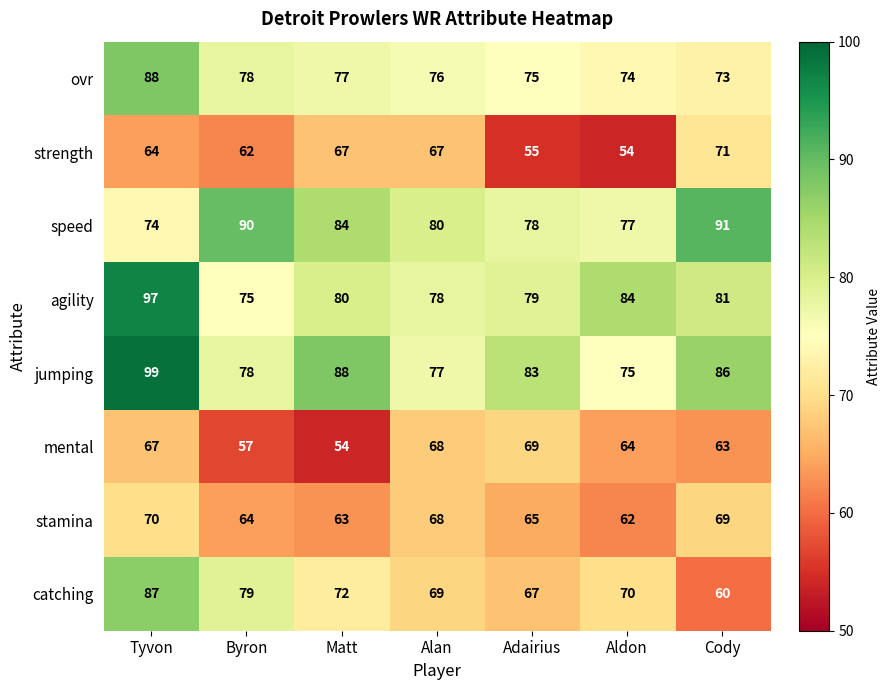

Is it true that agility equals 97 at Tyvon?

True